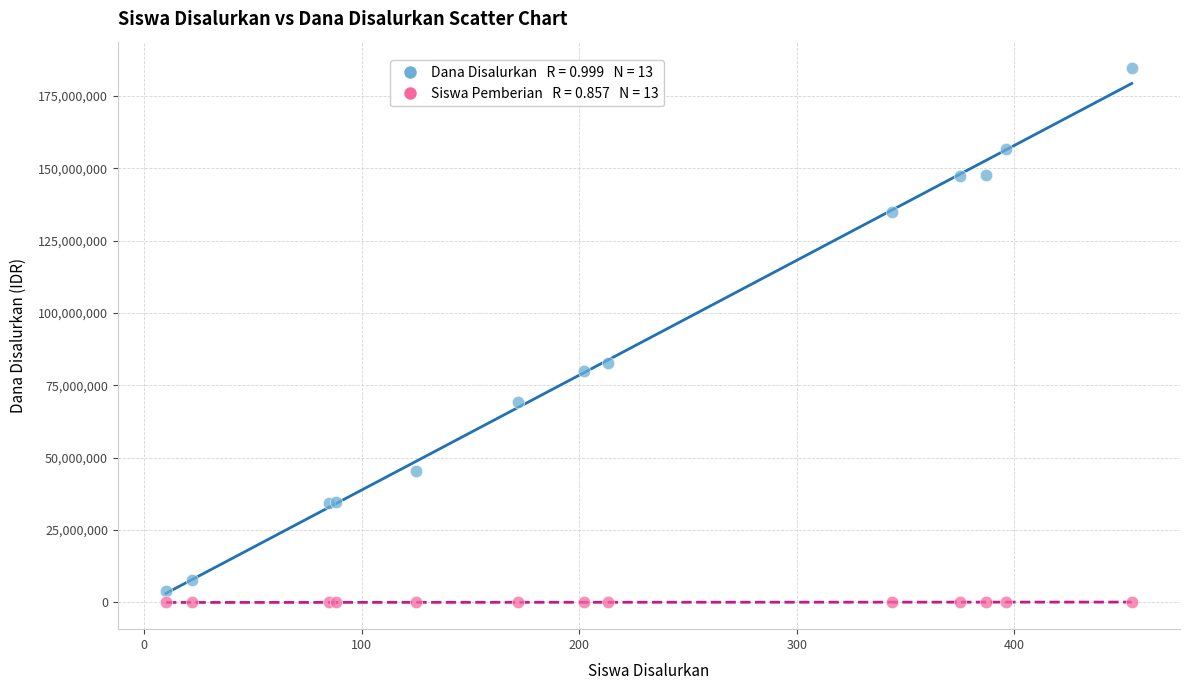

Across all series, what Y value is closest to 92251800?

82575000